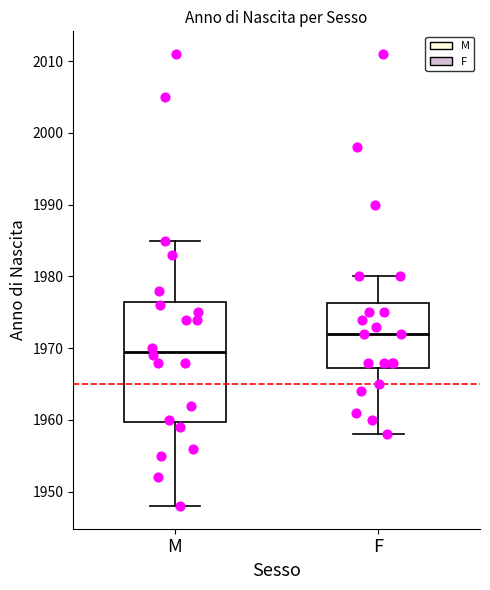

Which box is the tallest, from its lower edge to its upper edge?

M